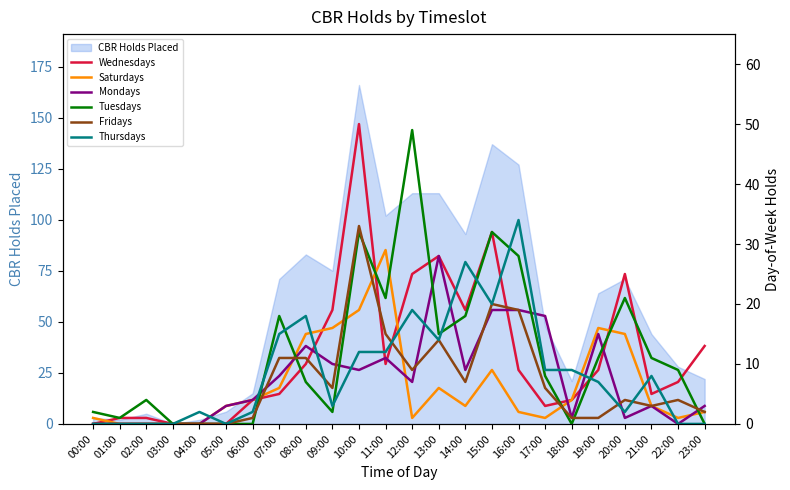

What position from the left is 00:00?

1